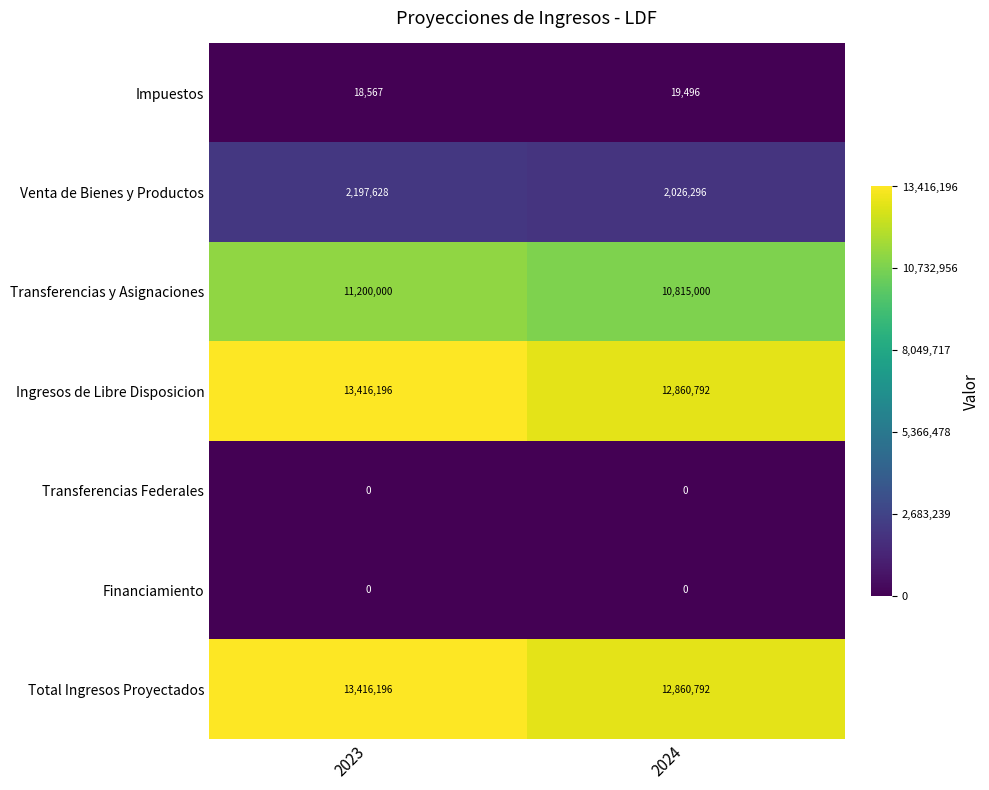

How many data points does each series have?

2